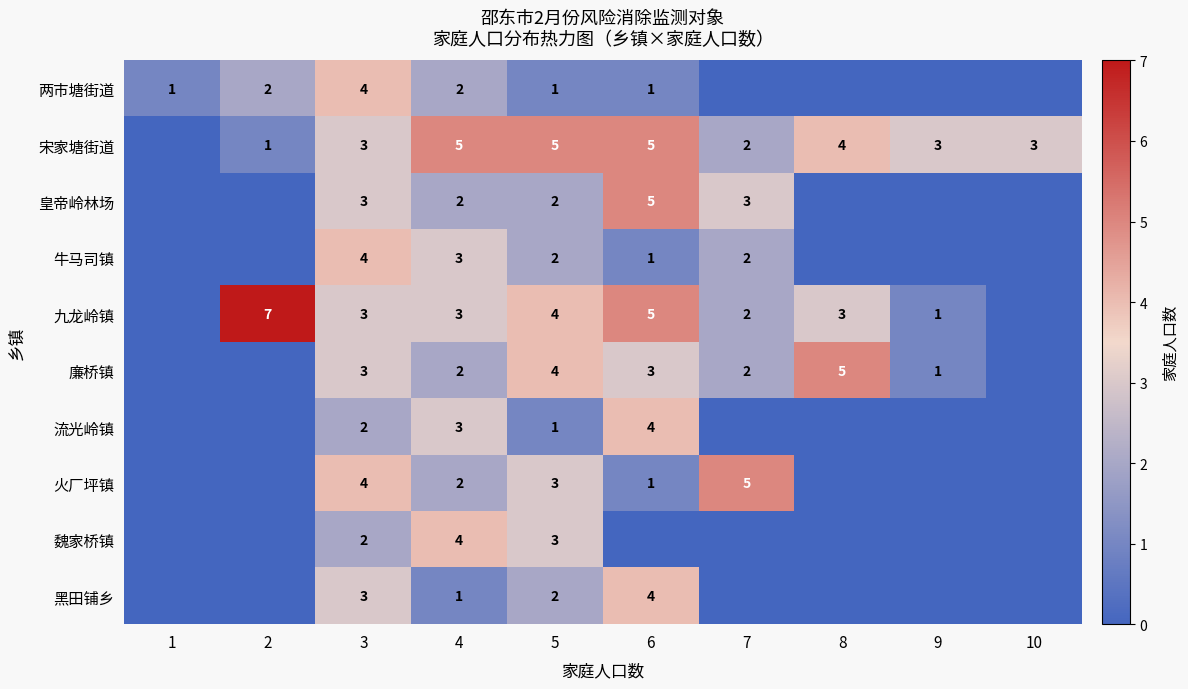

How many data points does each series have?

10